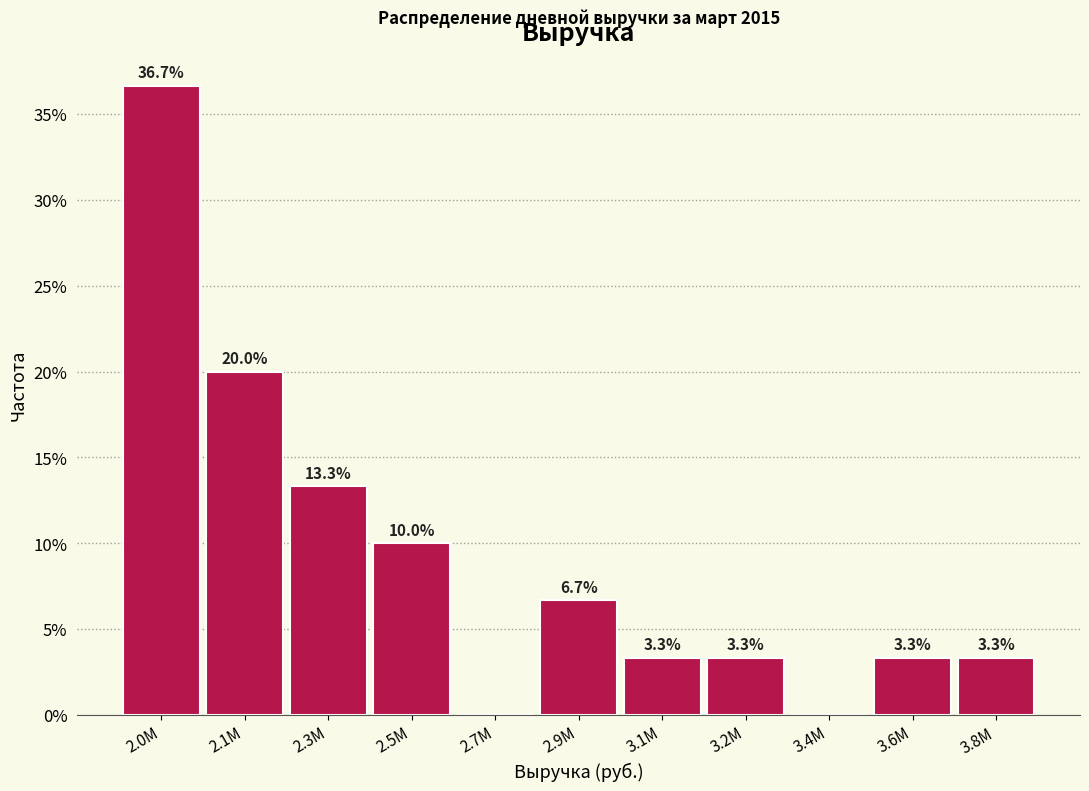

Reading left to right, what are all the values shown in this chart?

2.0M=36.7	2.1M=20.0	2.3M=13.3	2.5M=10.0	2.7M=0.0	2.9M=6.7	3.1M=3.3	3.2M=3.3	3.4M=0.0	3.6M=3.3	3.8M=3.3